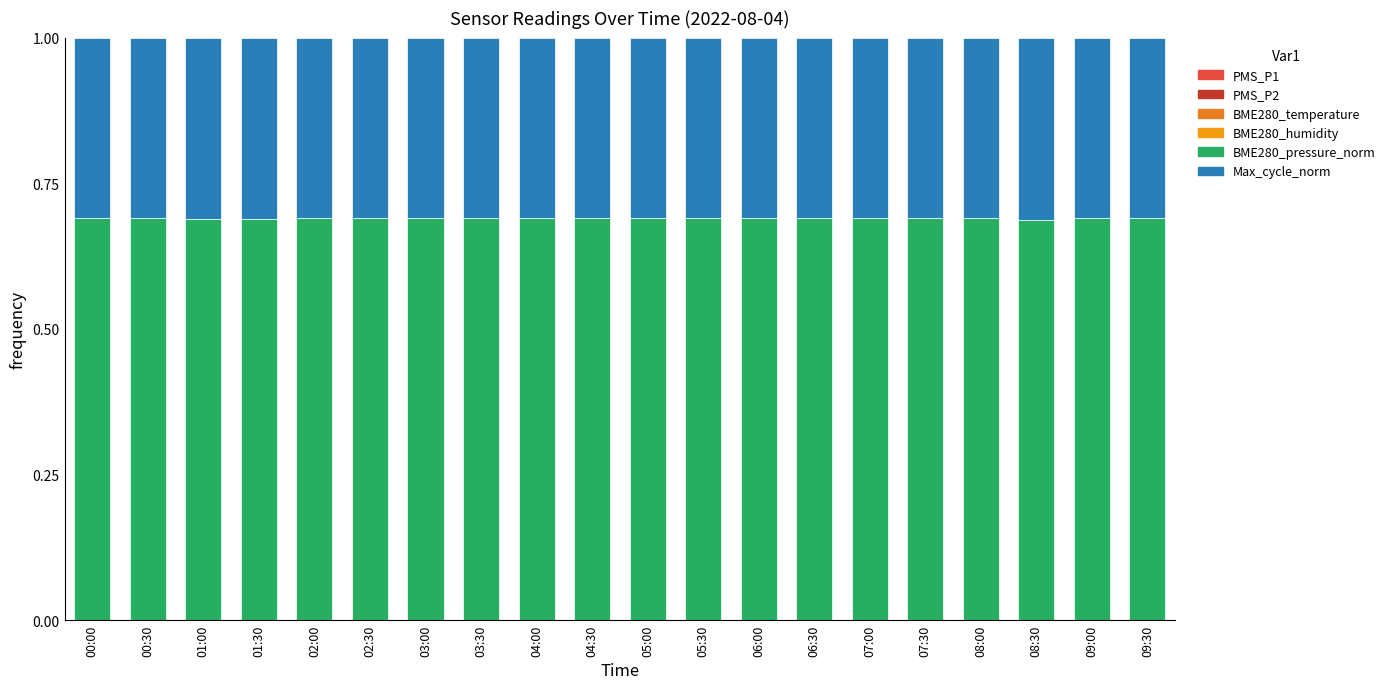

Does the chart contain stacked bars?

Yes